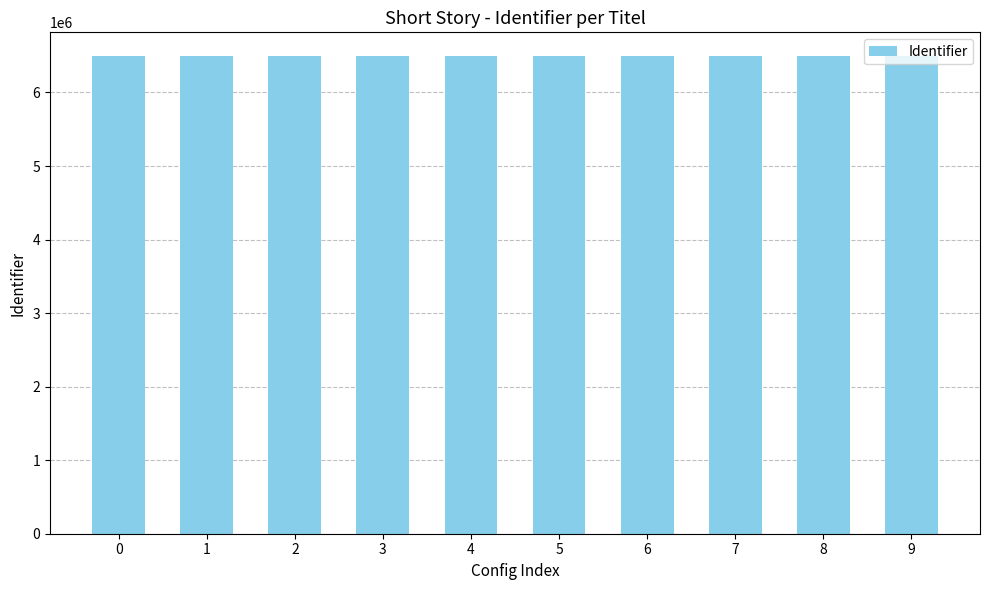

What is the value of the 7th bar from the left?

6492912